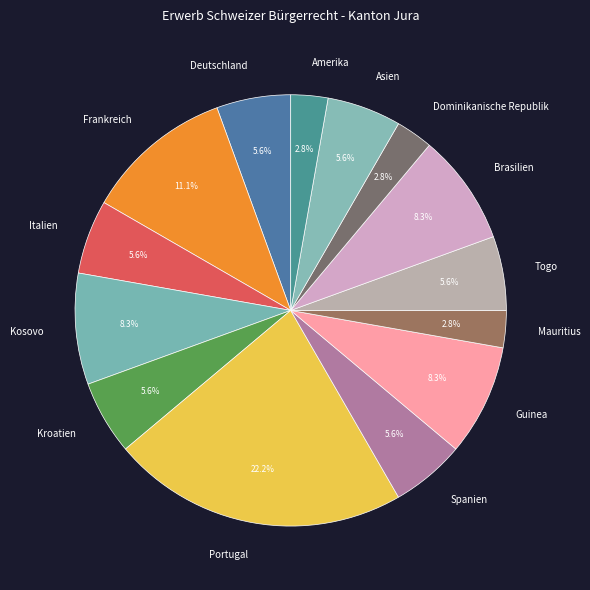

Is Spanien the majority of the pie?

No